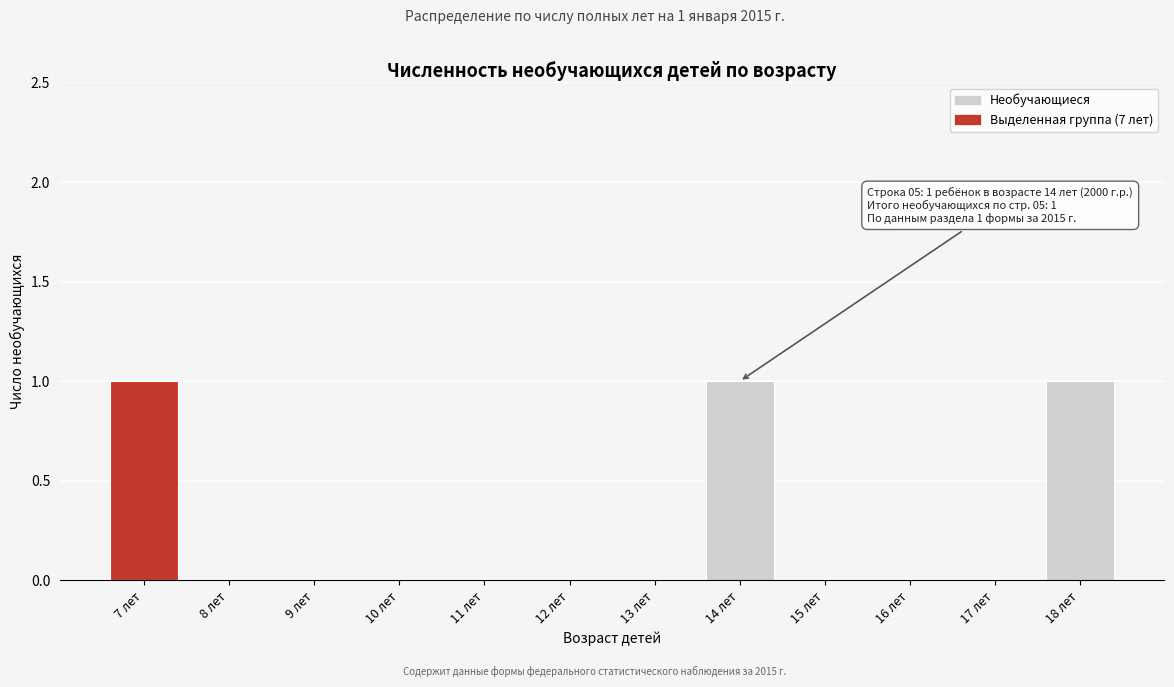

Reading right to left, transcribe all the data shown in this chart.

18 лет=1	17 лет=0	16 лет=0	15 лет=0	14 лет=1	13 лет=0	12 лет=0	11 лет=0	10 лет=0	9 лет=0	8 лет=0	7 лет=1